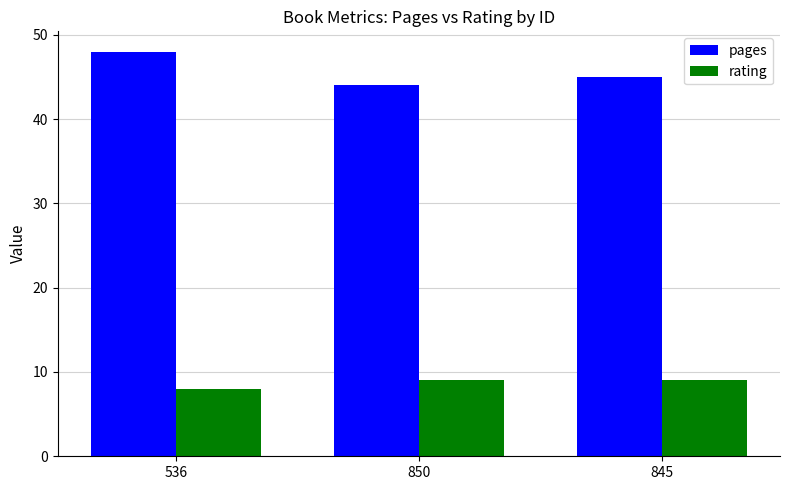

What are all the series names shown in the legend?

pages, rating